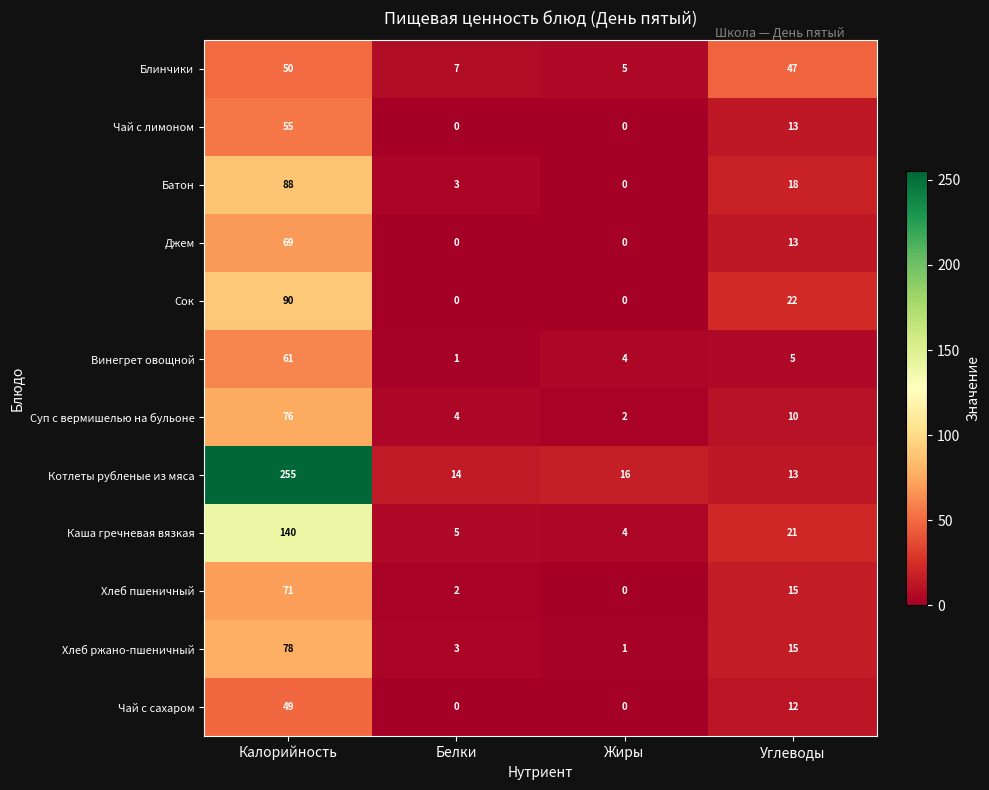

What is the spread (max minus min) of values at Углеводы?

42